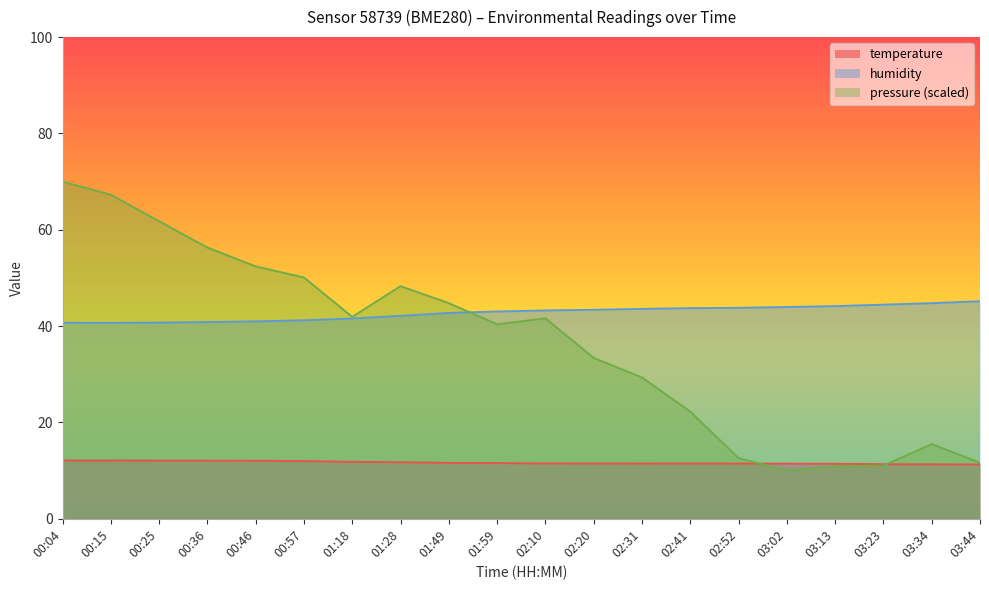

At which category is the sum across all series the highest?

00:04